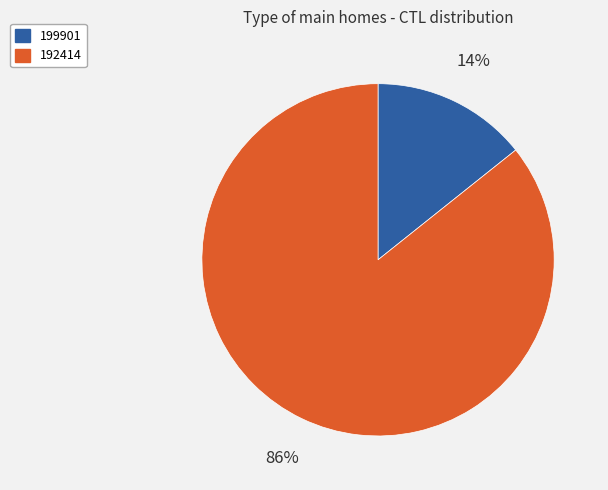

Which category has the biggest portion of the pie?

192414